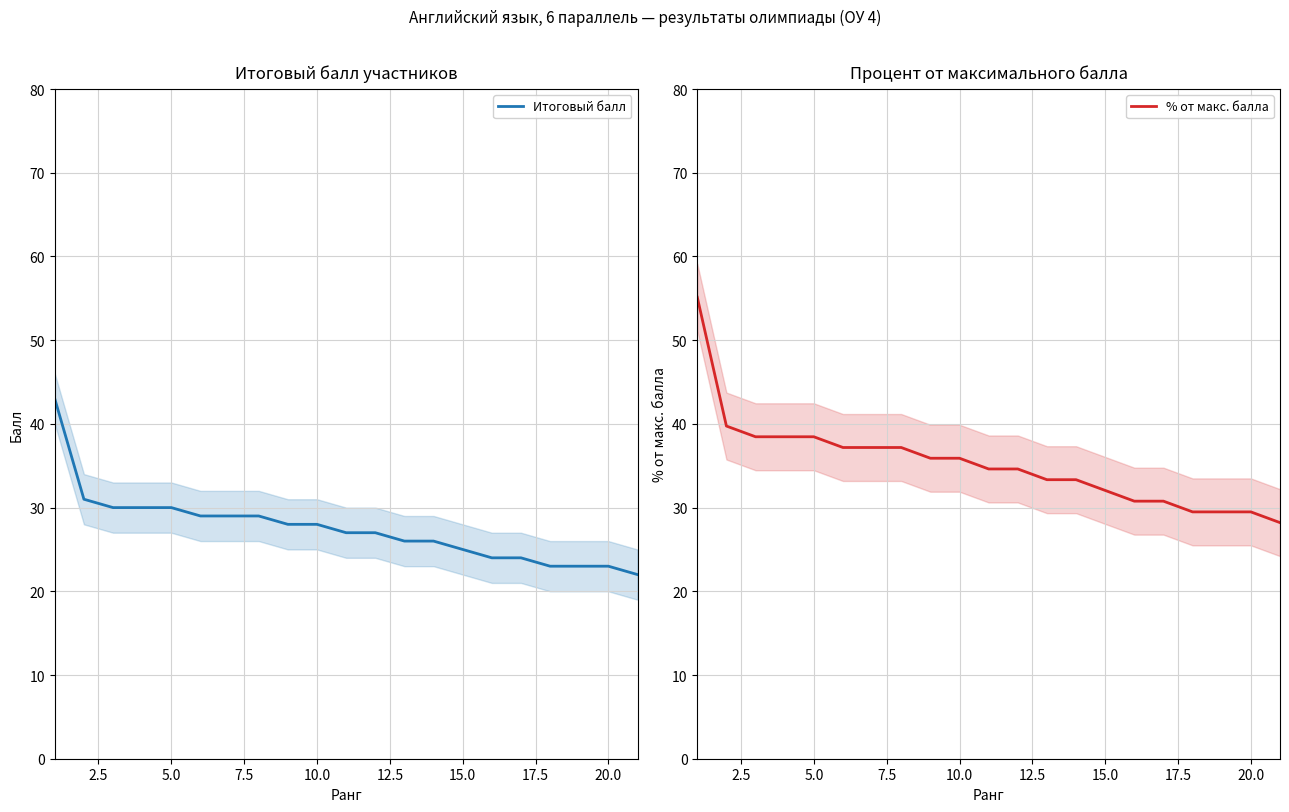

What is the highest value of the Итоговый балл series?

43